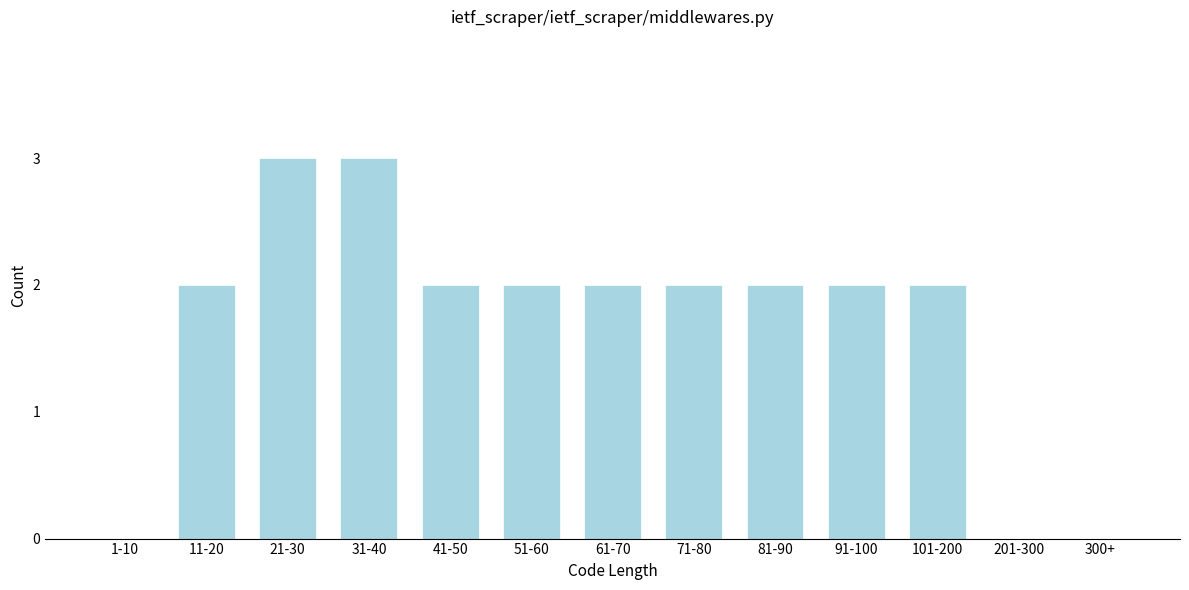

Reading left to right, list all the values displayed in this chart.

1-10=0	11-20=2	21-30=3	31-40=3	41-50=2	51-60=2	61-70=2	71-80=2	81-90=2	91-100=2	101-200=2	201-300=0	300+=0